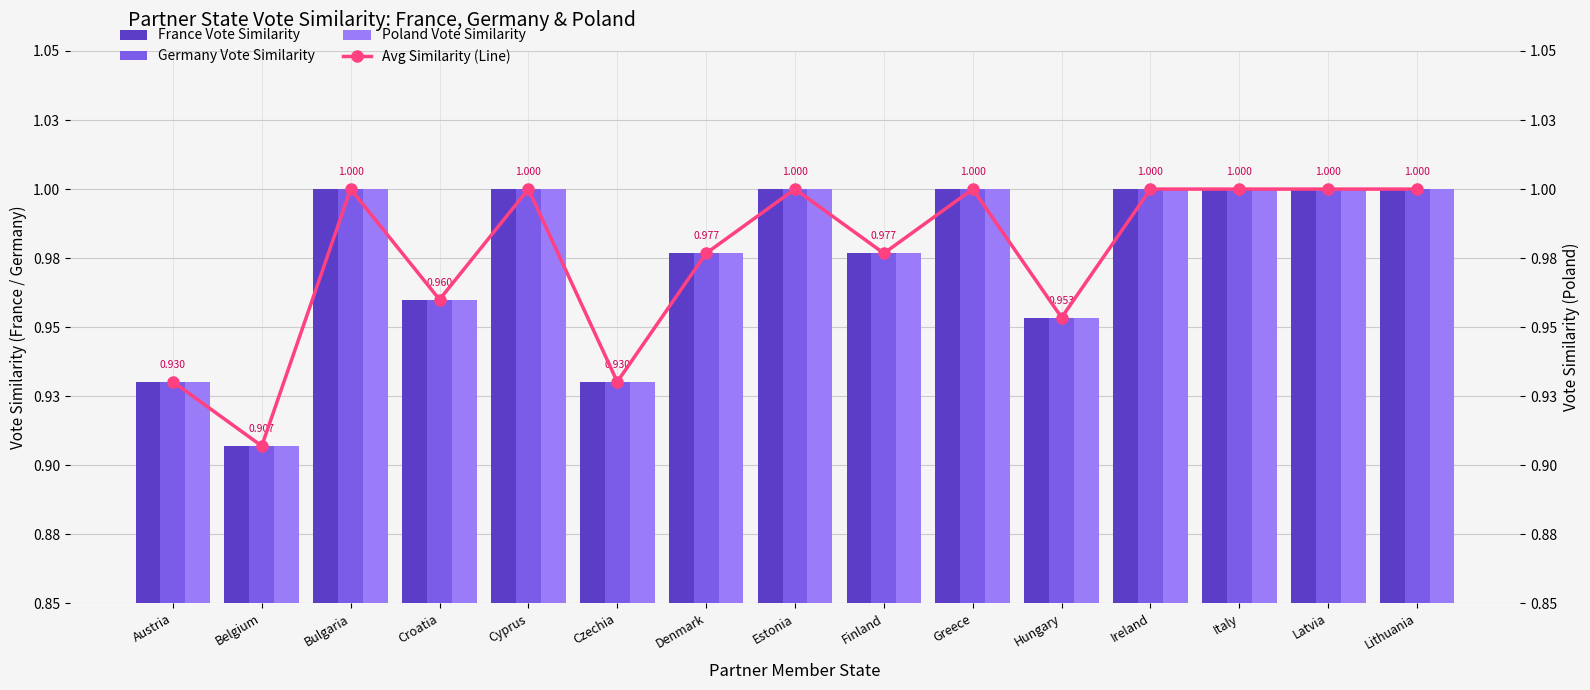

The value of Avg Similarity (Line) at Greece is 1.7. True or false?

False